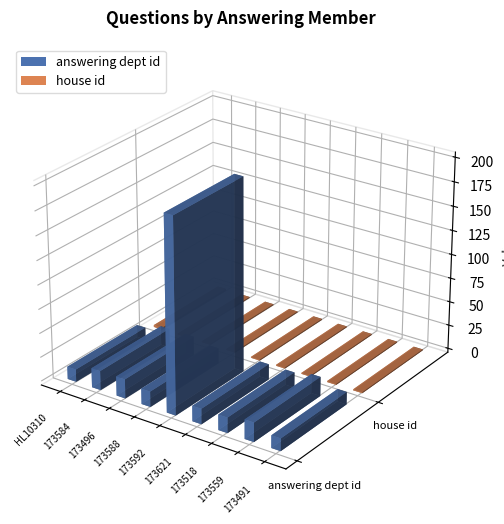

What is the value of the house id bar at the 1st from the left?

2